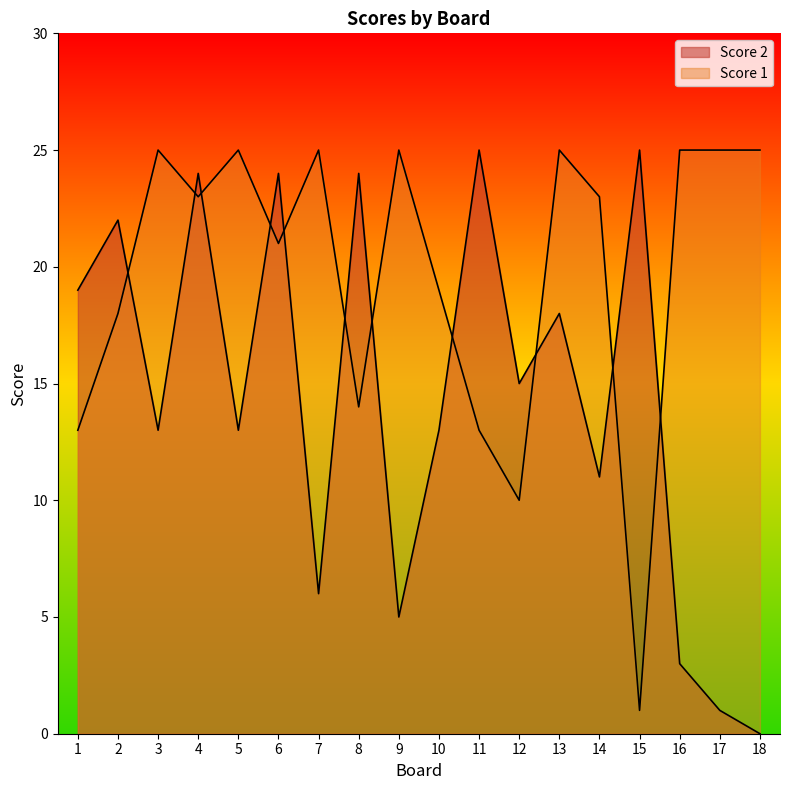

Which has a higher value, 8 or 18?

18